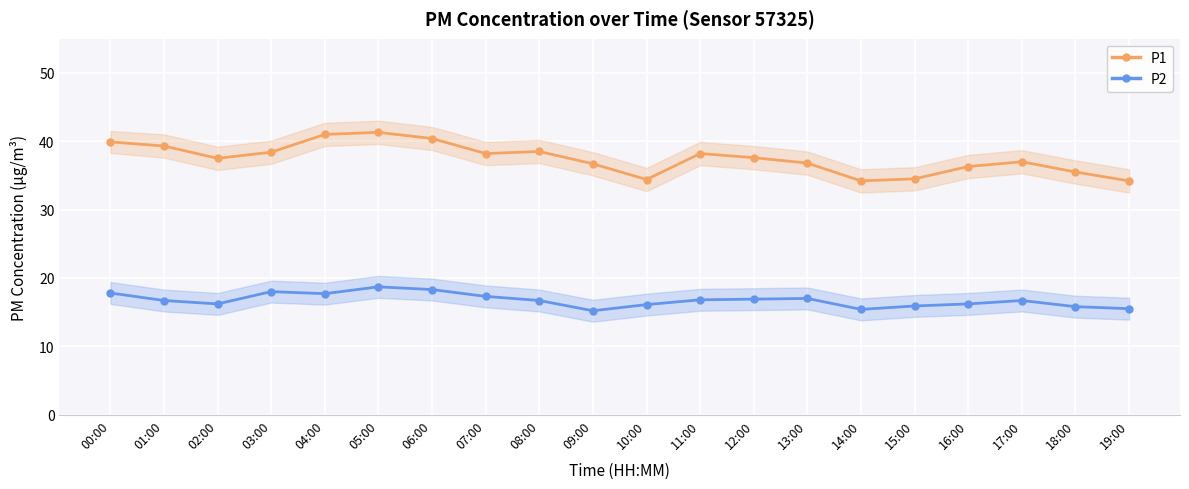

Between 17:00 and 08:00, which is larger?

08:00